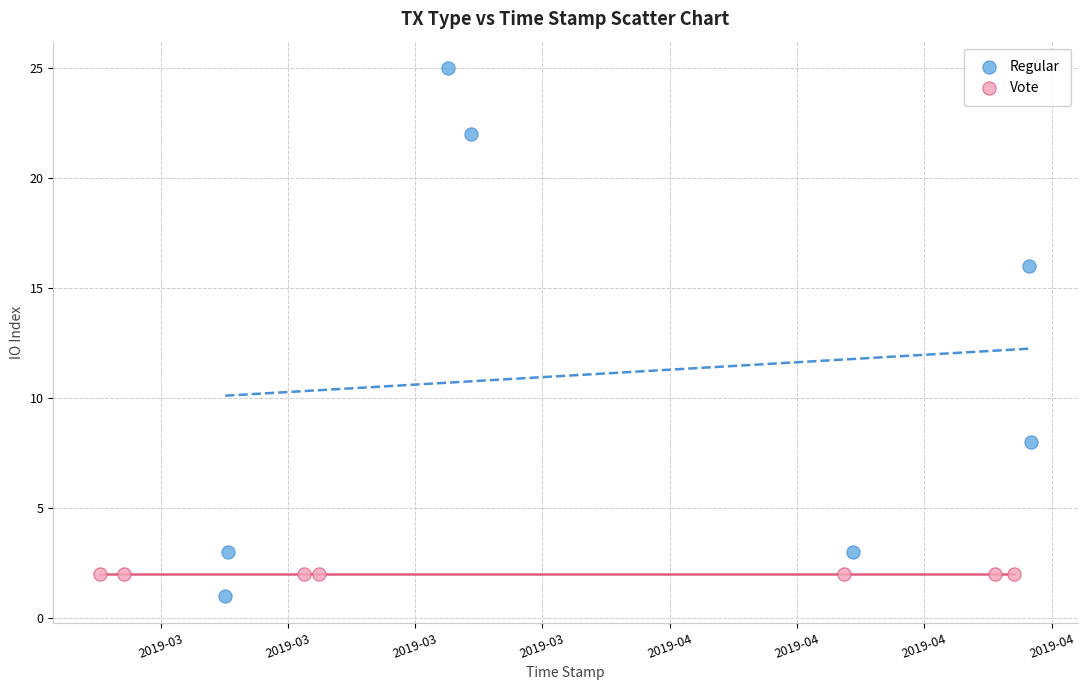

What are all the series names shown in the legend?

Regular, Vote